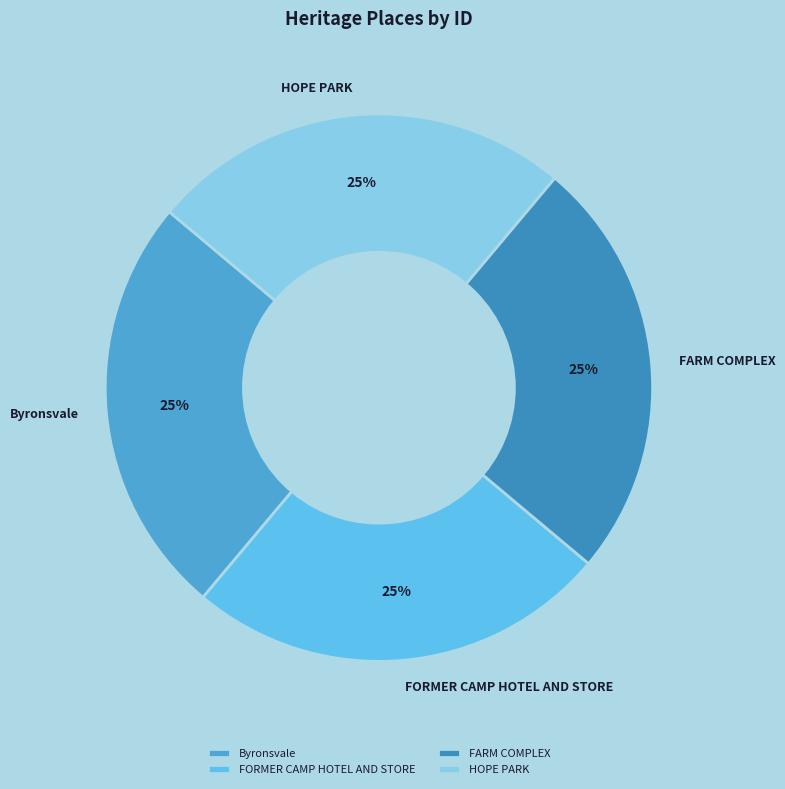

What percentage is the FARM COMPLEX slice, to the nearest percent?

25%